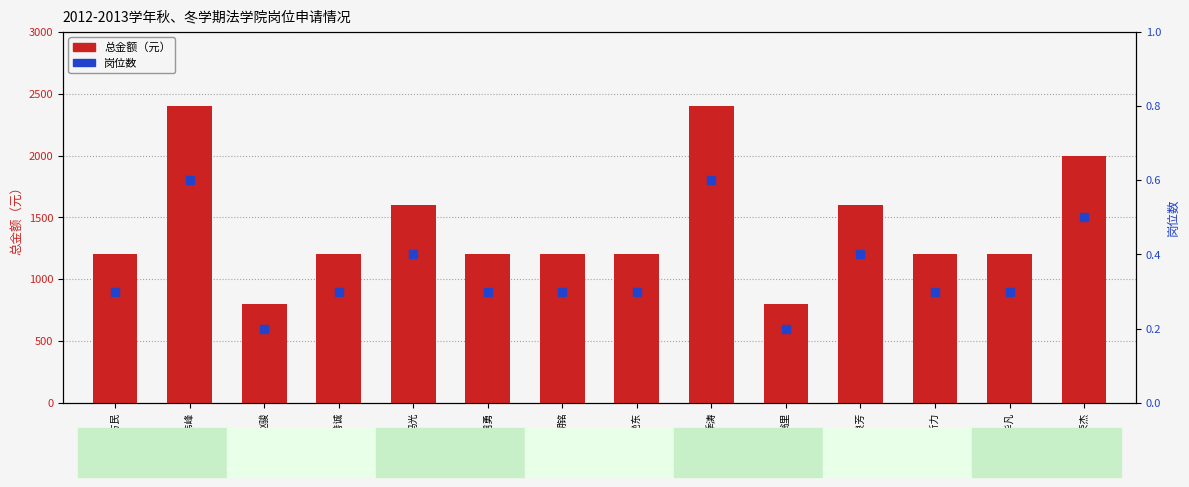

How many 总金额 values are between 1200 and 1600?

9